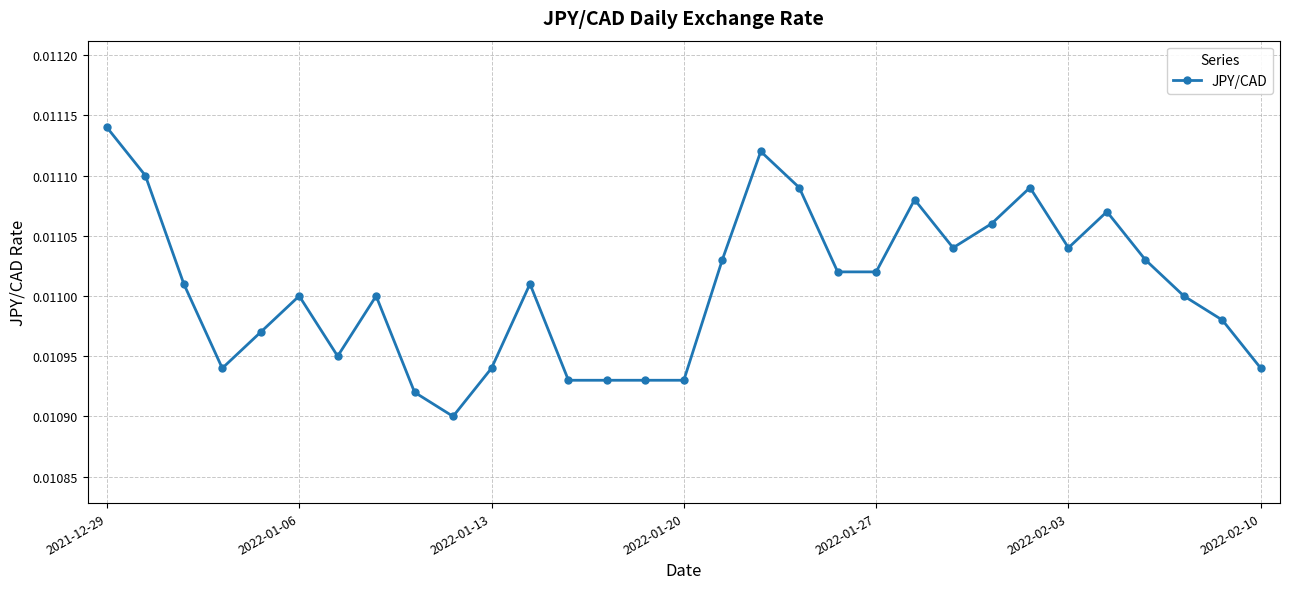

True or false: the data has more than 1 interior local peaks.

True